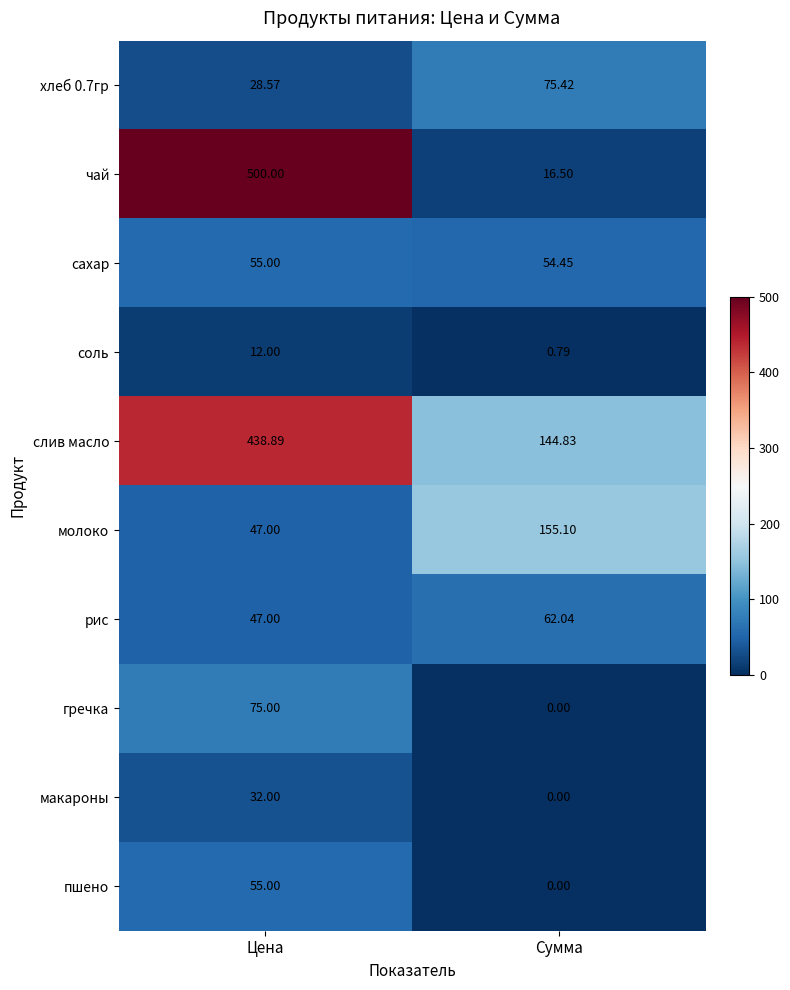

At which label is молоко closest to 101?

Цена